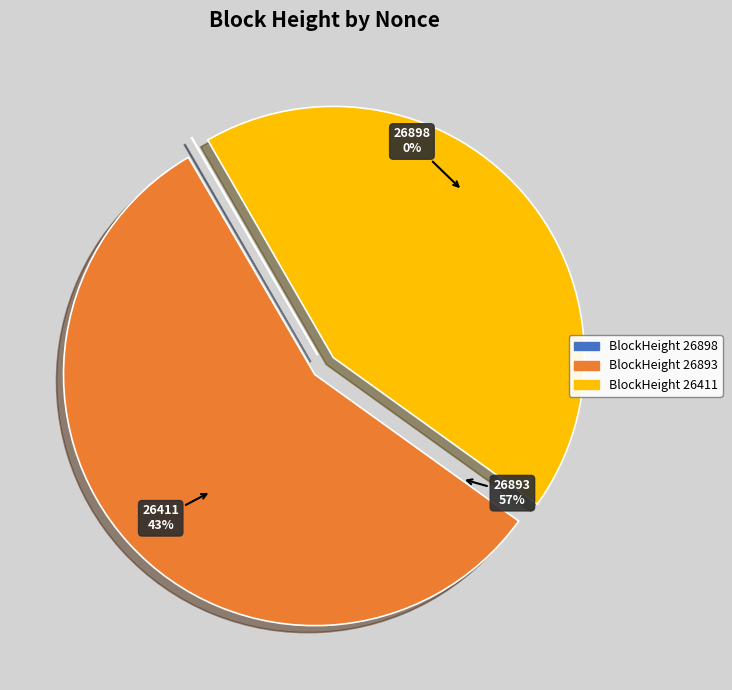

What percentage is the 26893 slice, to the nearest percent?

57%